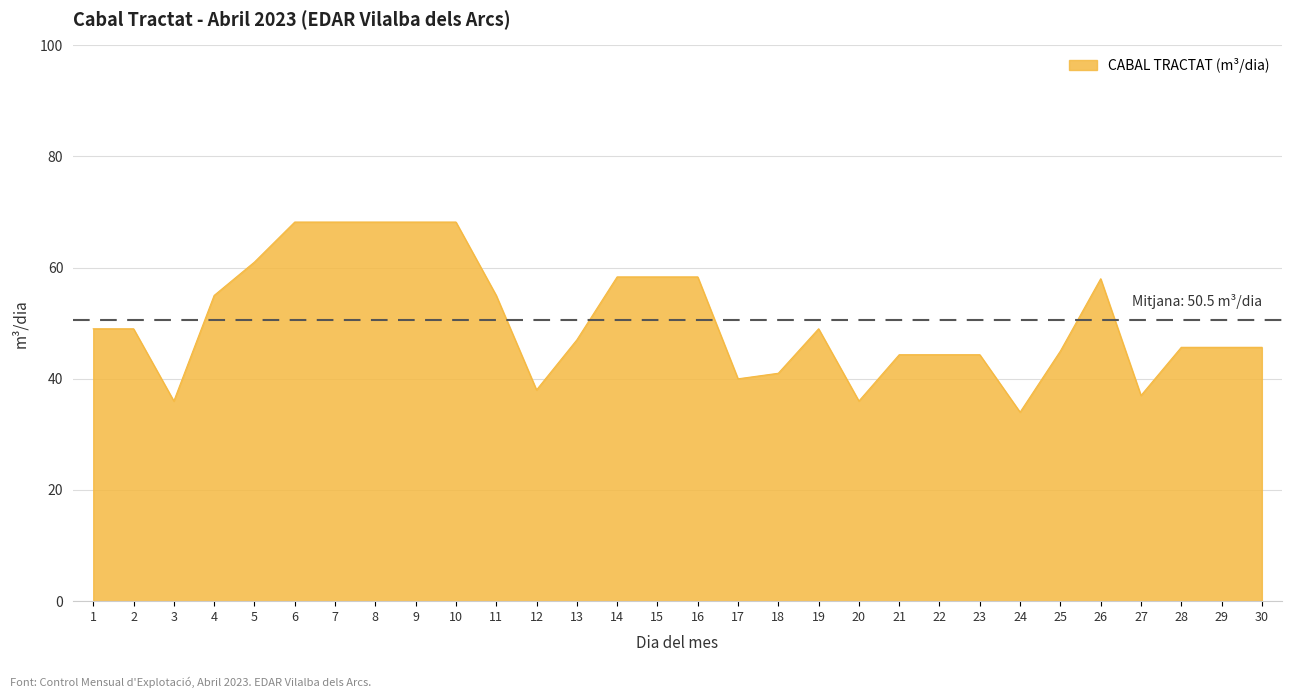

Approximately how many times larger is the value at 6 compared to 10?

1.0